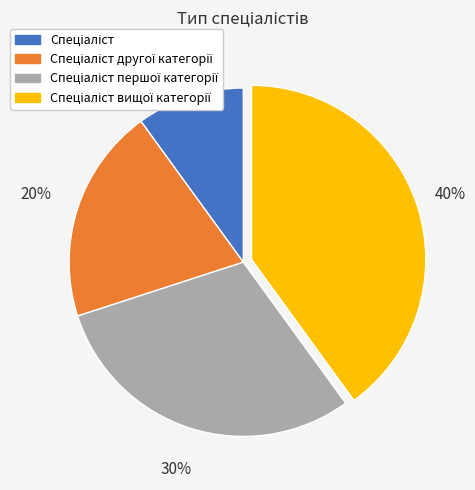

Does any single category account for the majority?

No